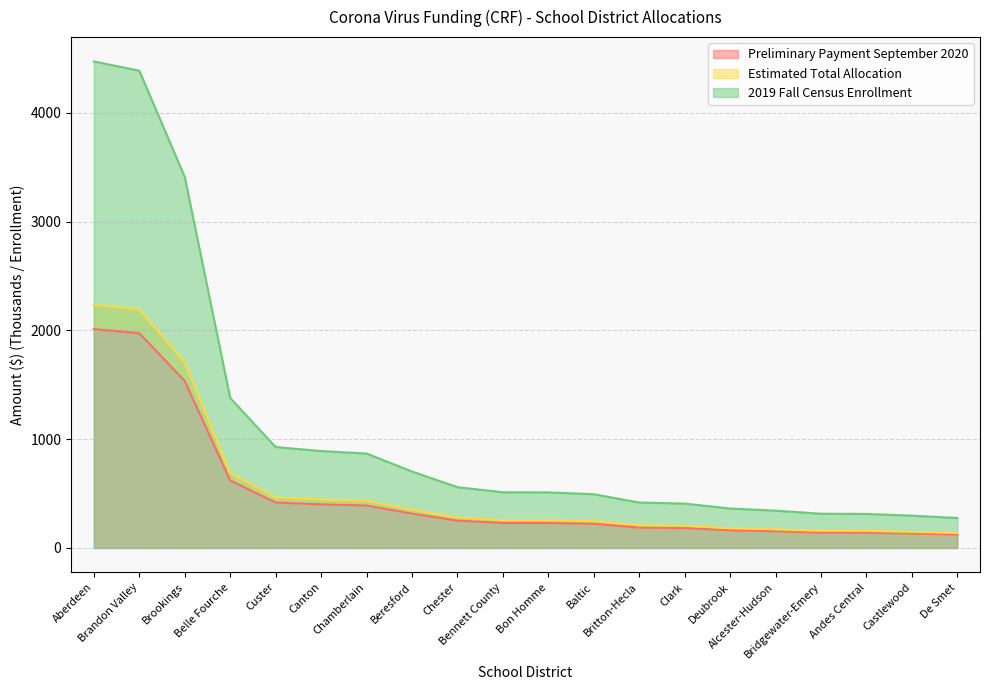

What is the difference between the maximum and minimum values in the 2019 Fall Census Enrollment series?

4195.0